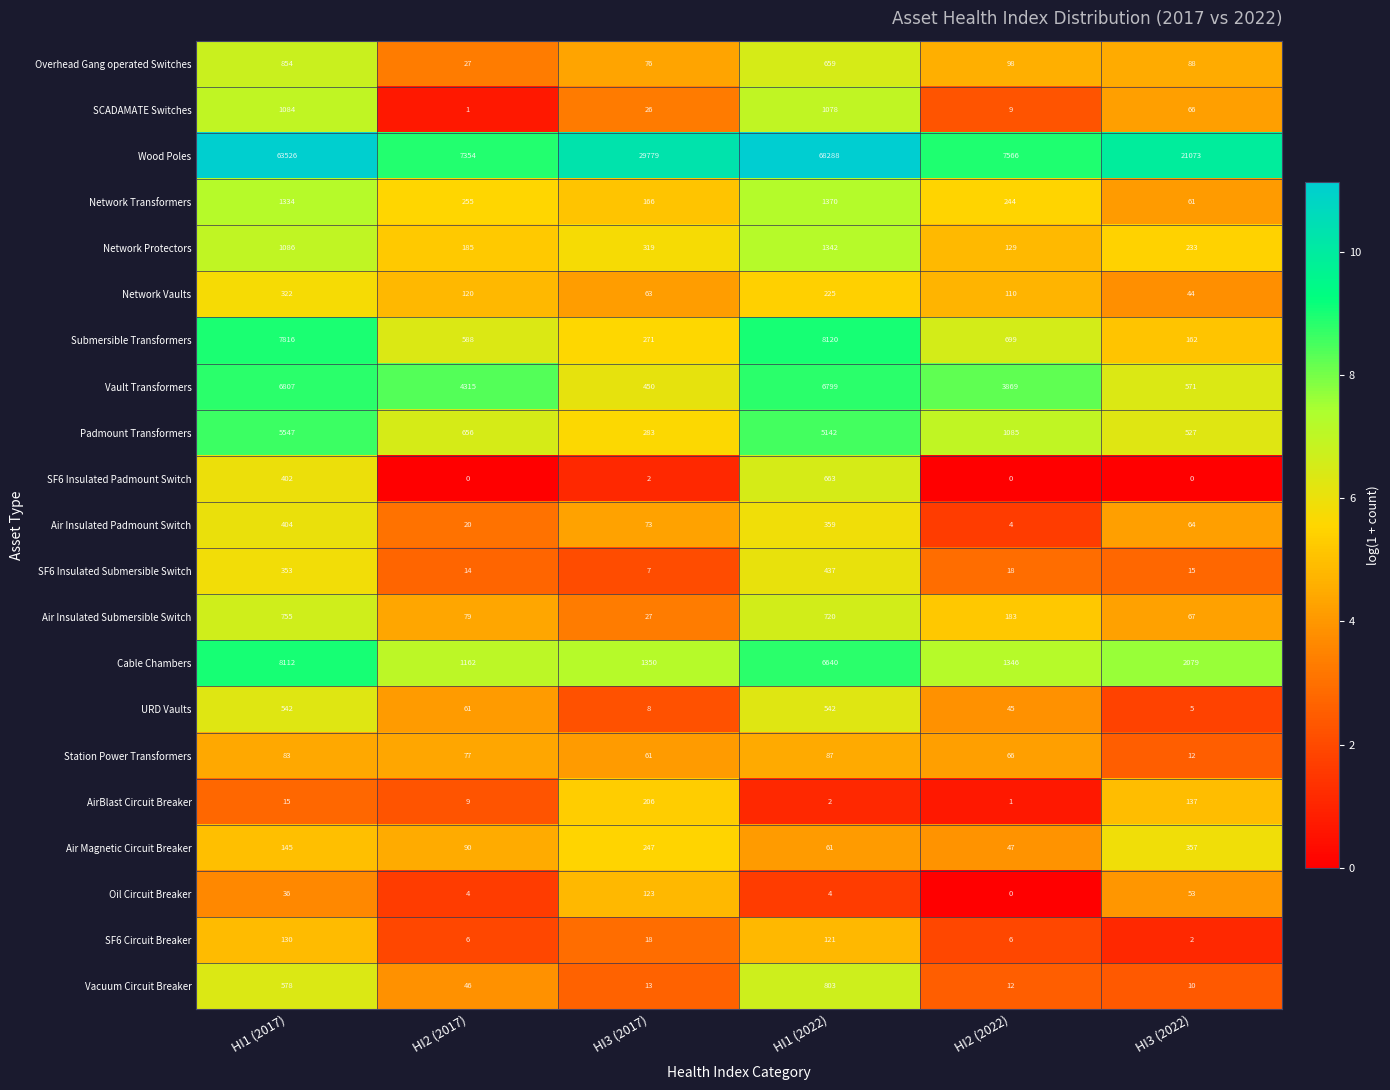

What is the total value across all series at HI3 (2017)?

33568